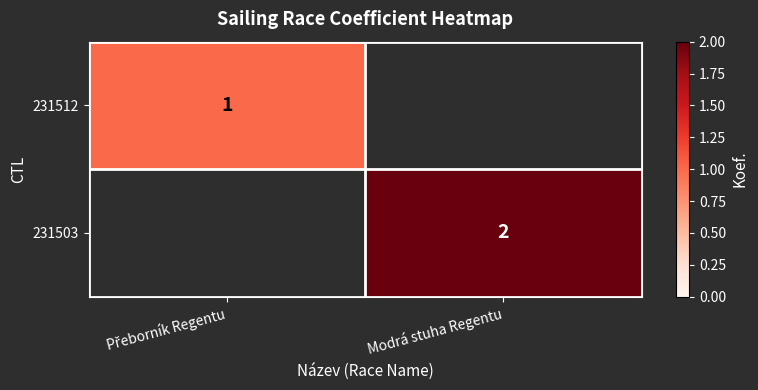

The value of 231503 at Modrá stuha Regentu is 1. True or false?

False